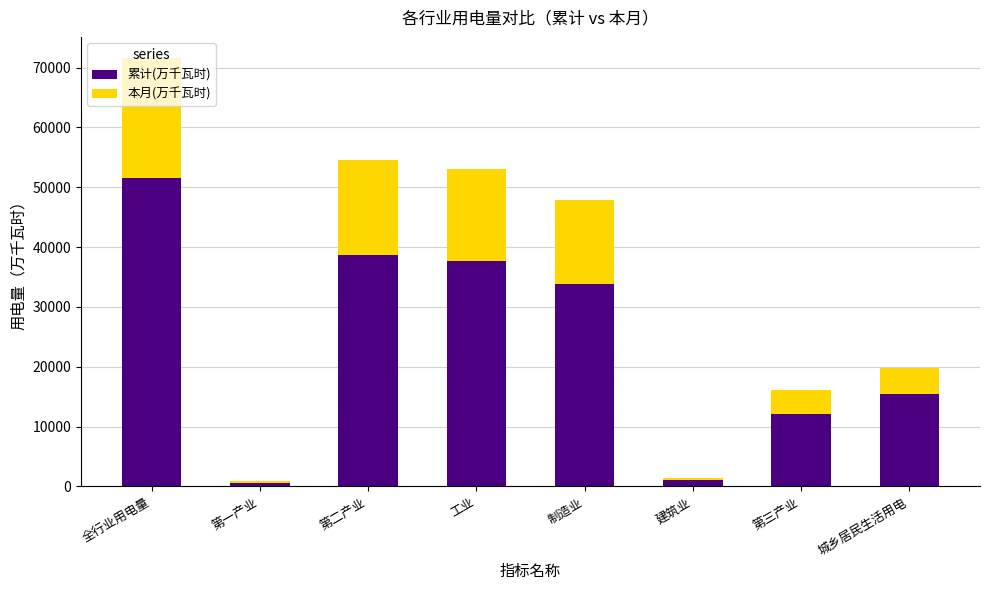

At which label is 累计(万千瓦时) closest to 26043?

制造业